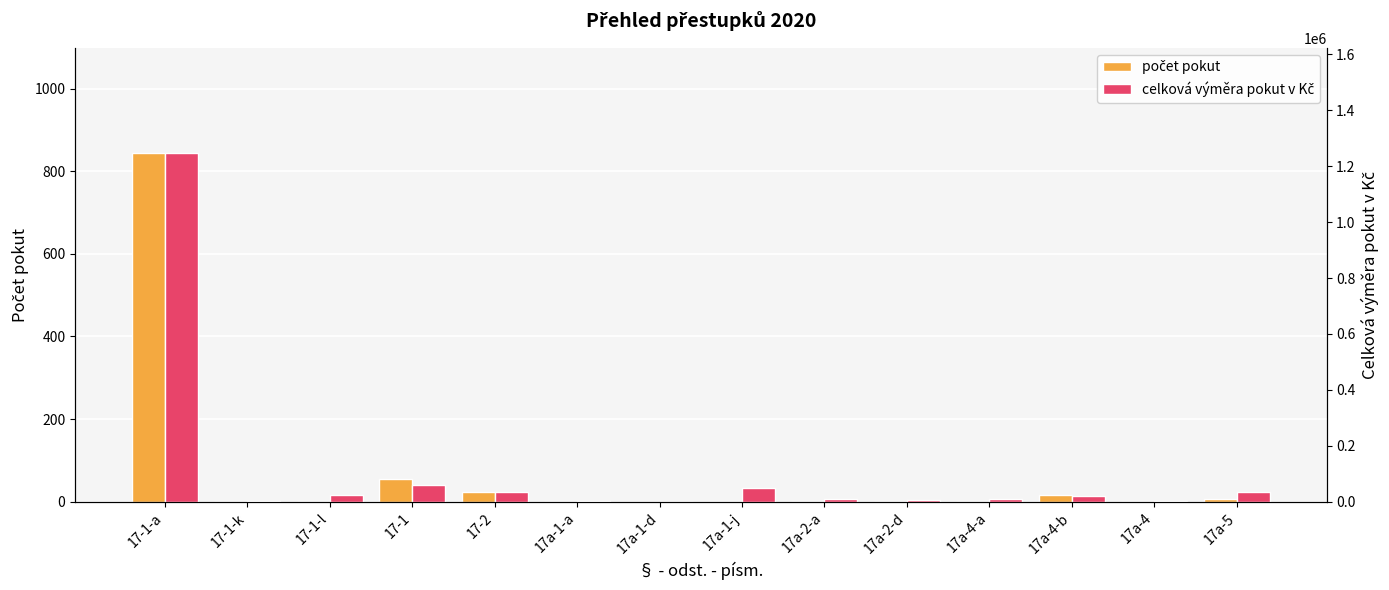

How many values in the počet pokut series are below 3?

7